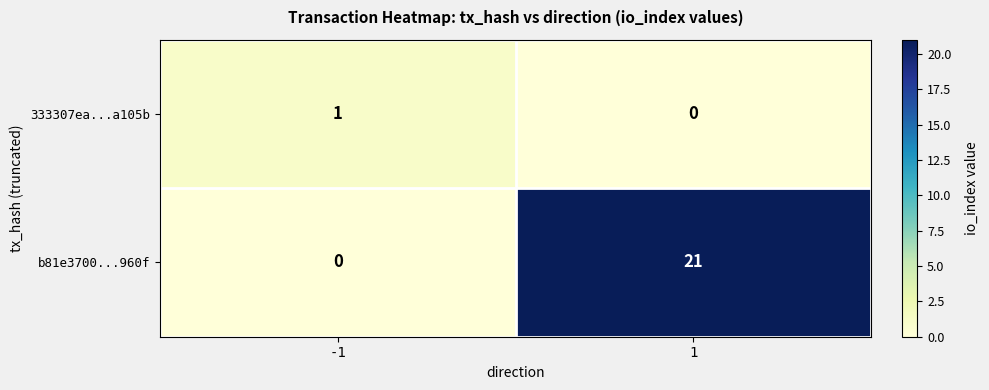

Reading left to right, what are all the values shown in this chart?

333307ea...a105b: 1	0
b81e3700...960f: 0	21